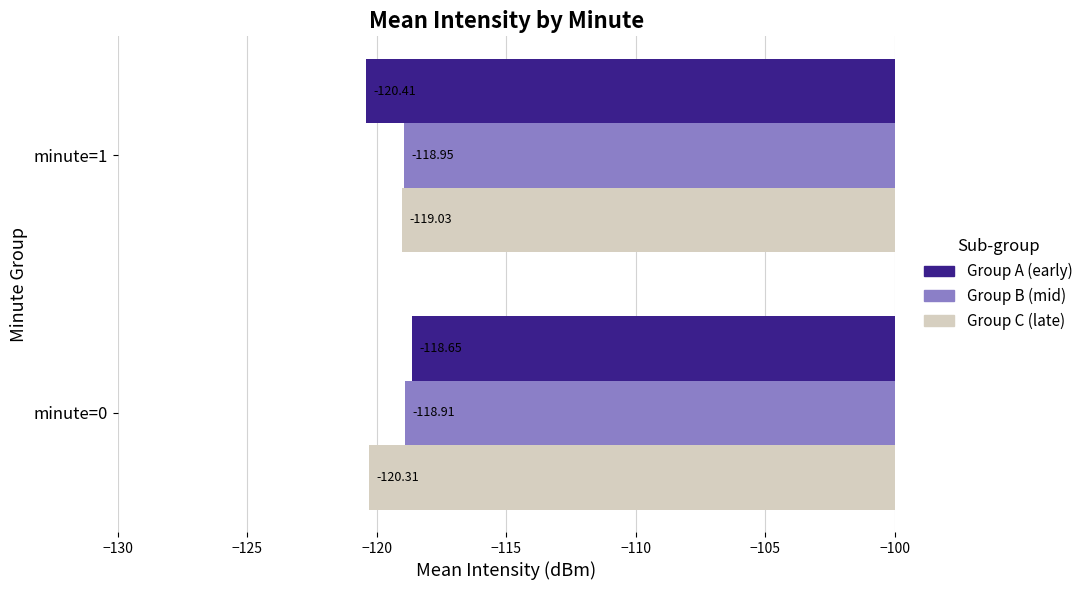

What is the sum of all Group A (early) values?

-239.1